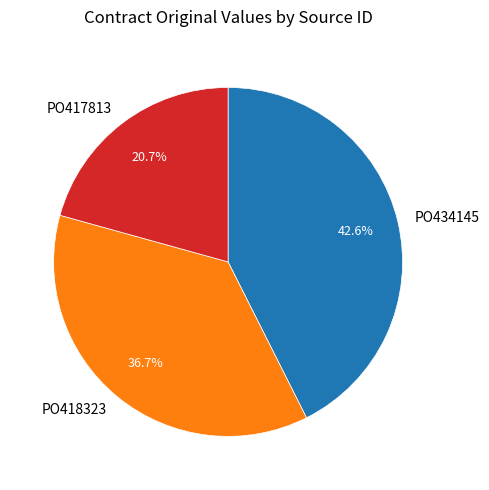

What percentage is NOT represented by PO417813?

79.3%